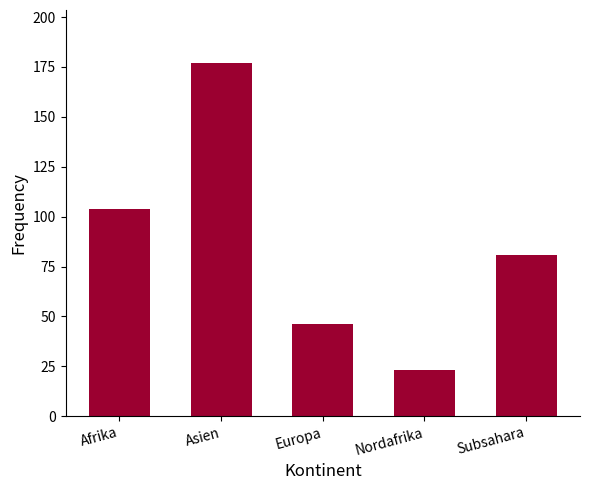

List the labels in order of value, largest first.

Asien, Afrika, Subsahara, Europa, Nordafrika